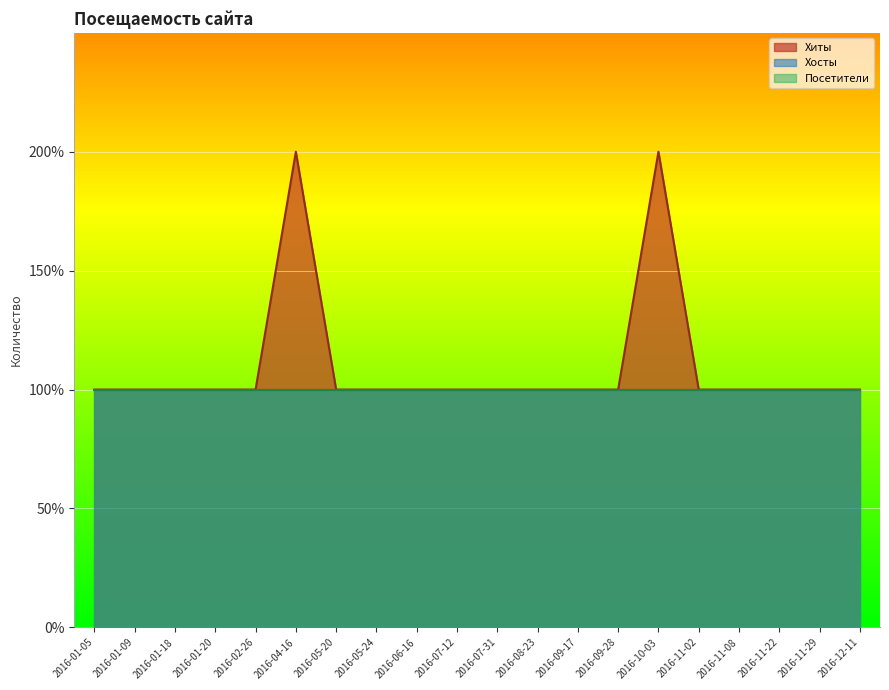

The value of Посетители at 2016-07-12 is 1. True or false?

False